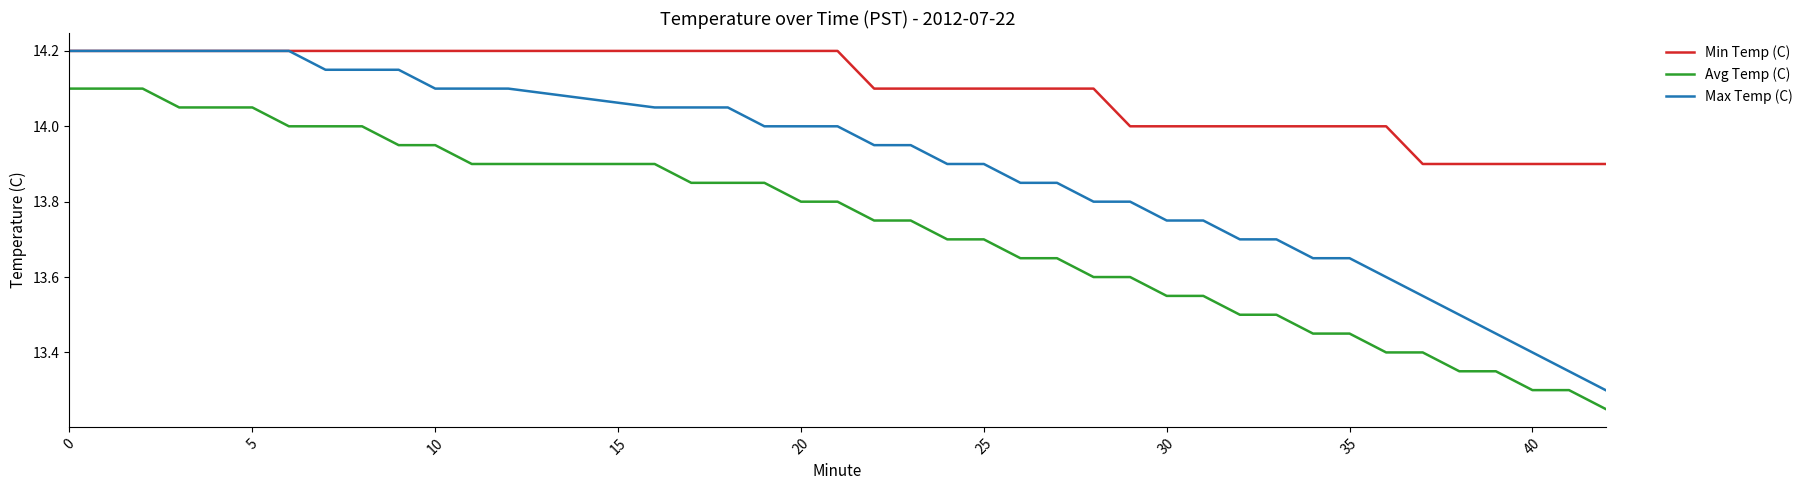

True or false: Avg Temp (C) and Max Temp (C) cross at least once.

False